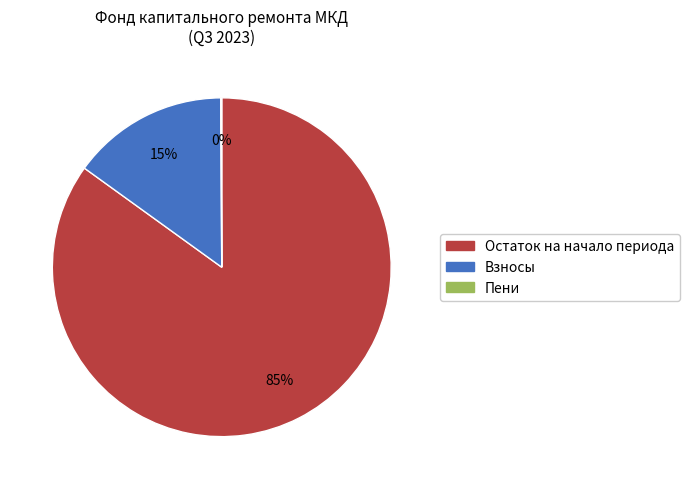

To the nearest percent, what is the difference between the largest and smallest slice percentages?

85%